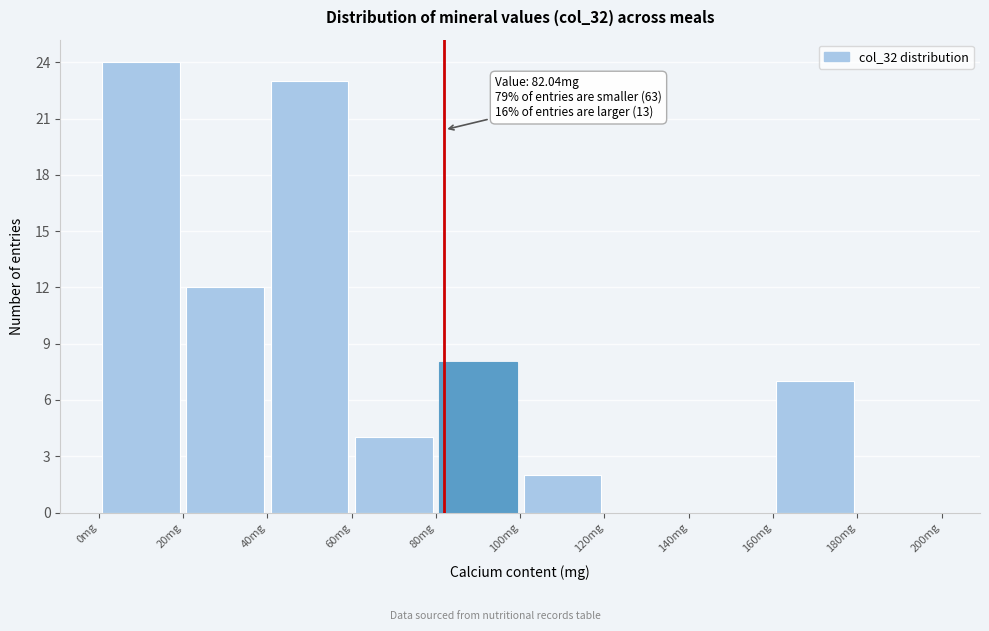

Over which range of the x-axis is the bar tallest?

0 to 20